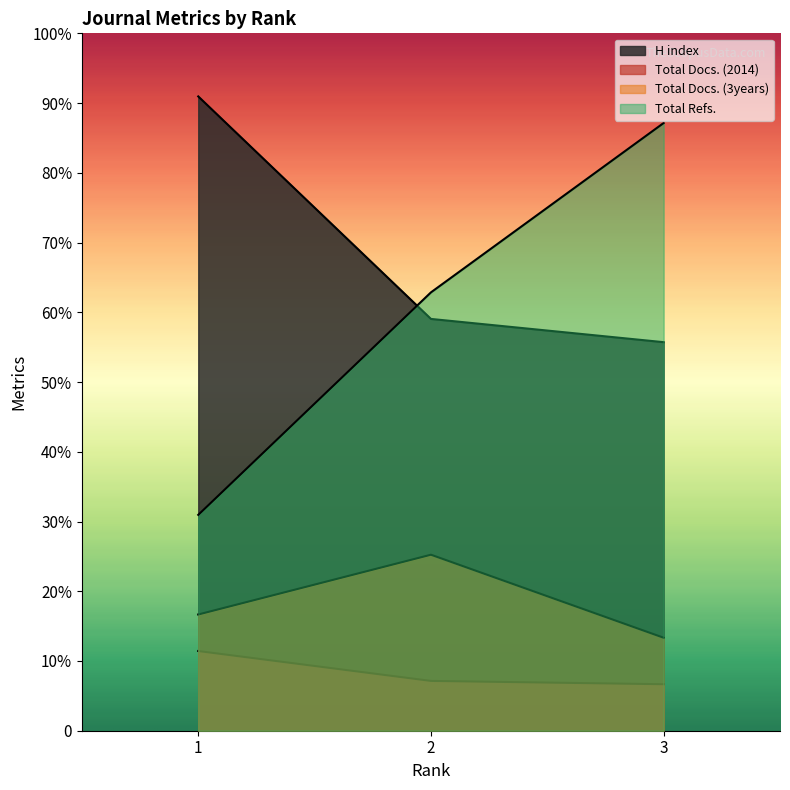

Reading left to right, transcribe all the data shown in this chart.

H index: 191	124	117
Total Docs. (2014): 24	15	14
Total Docs. (3years): 35	53	28
Total Refs.: 65	132	183